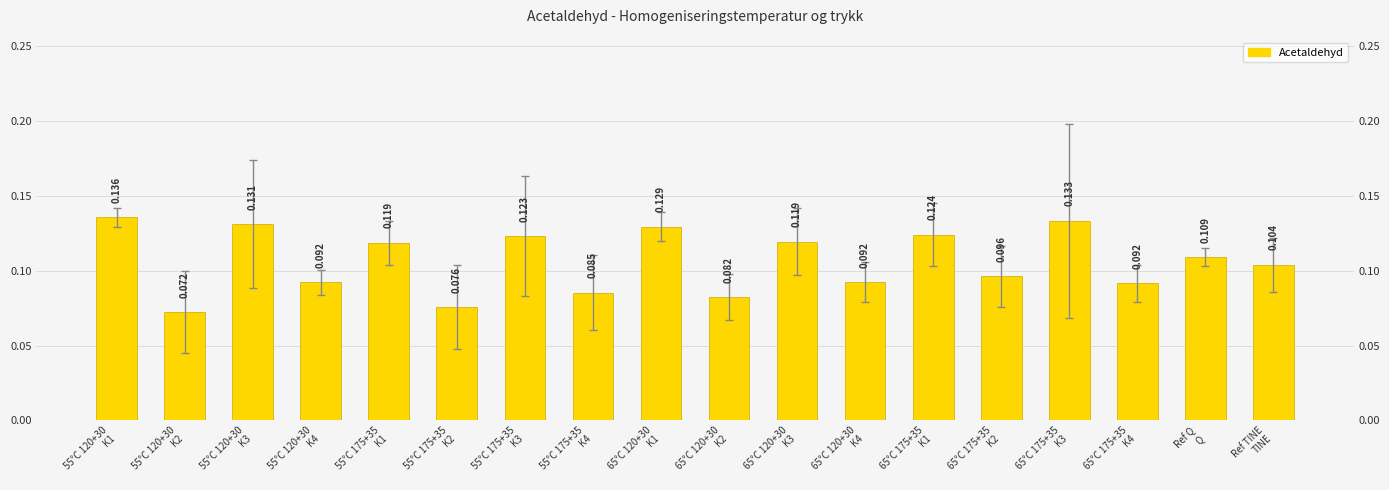

What is the sum of the values at 55°C 175+35
K4 and 65°C 175+35
K4?

0.2